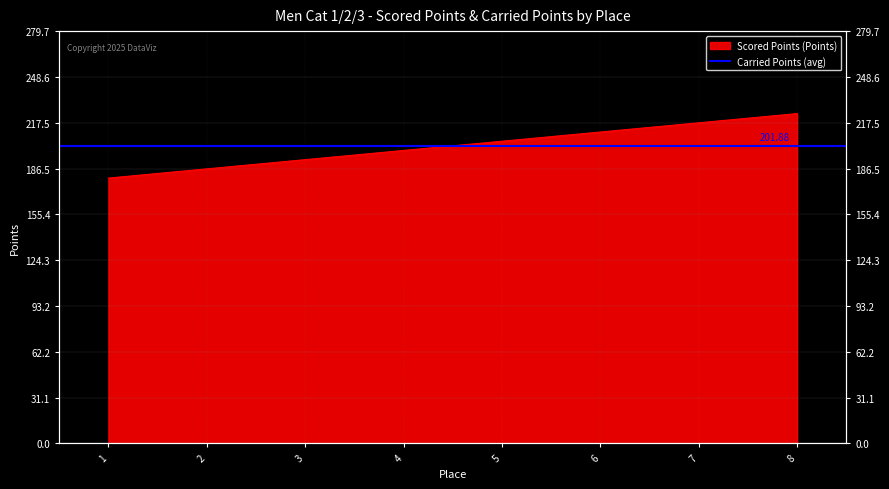

What is the maximum value shown in the chart?

223.8